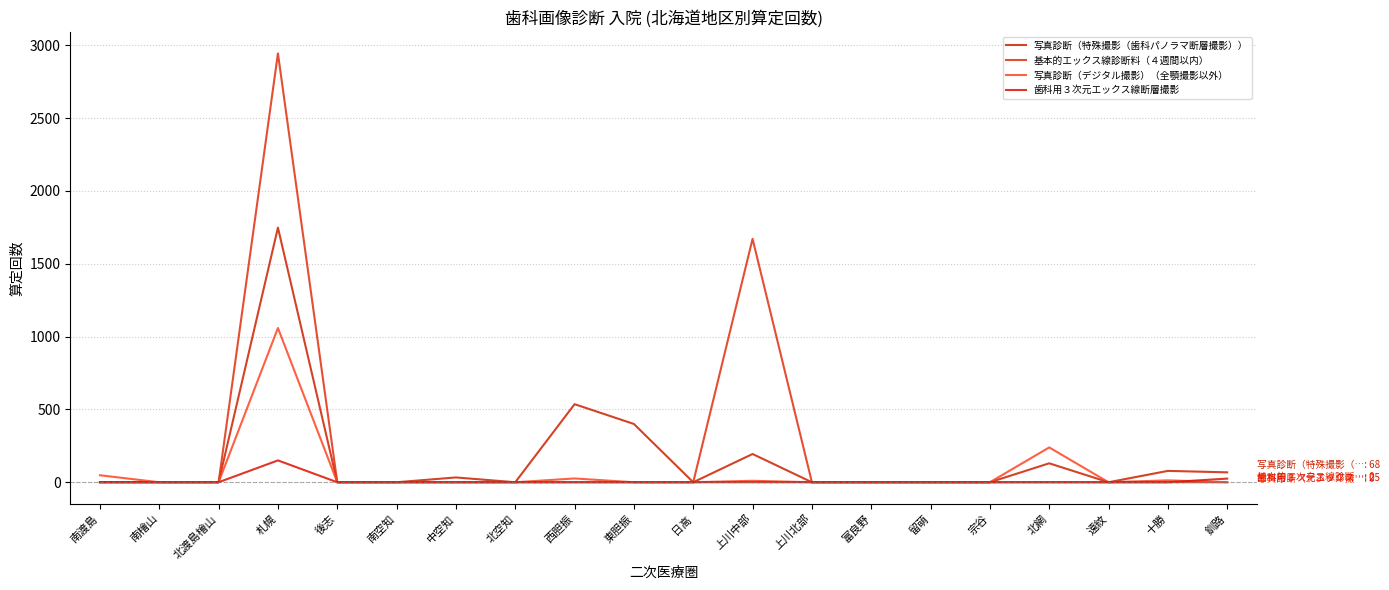

What is the average value of the 歯科用３次元エックス線断層撮影 series?

9